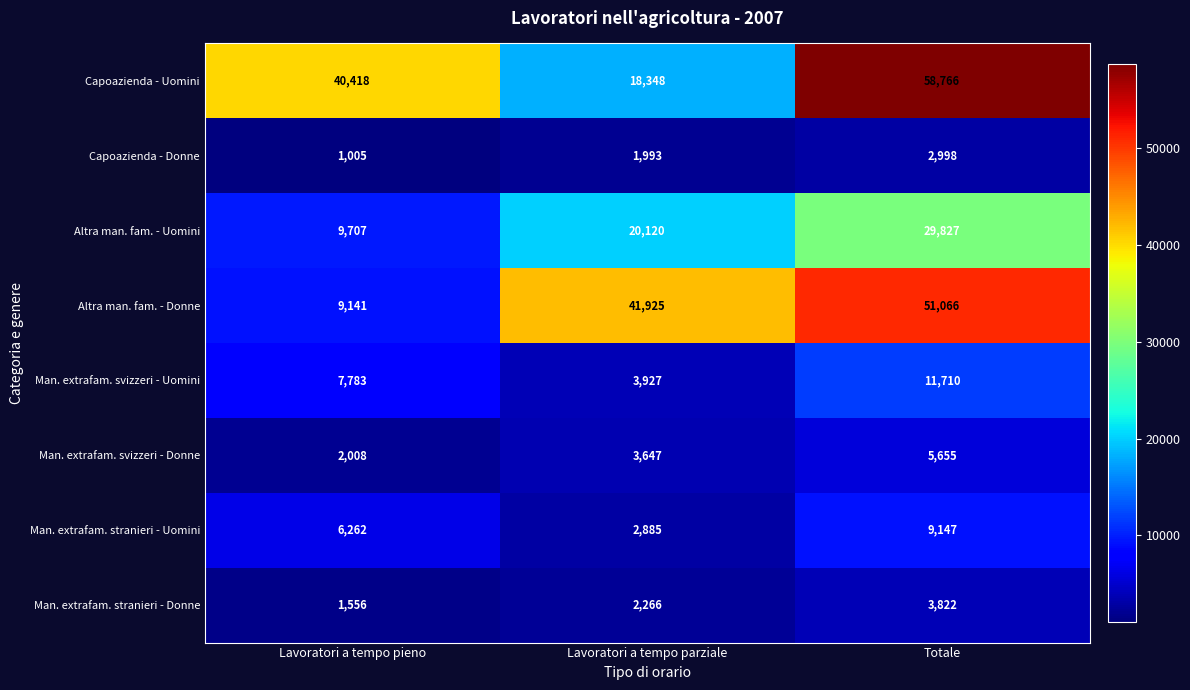

Which series has the largest total across all categories?

Capoazienda - Uomini